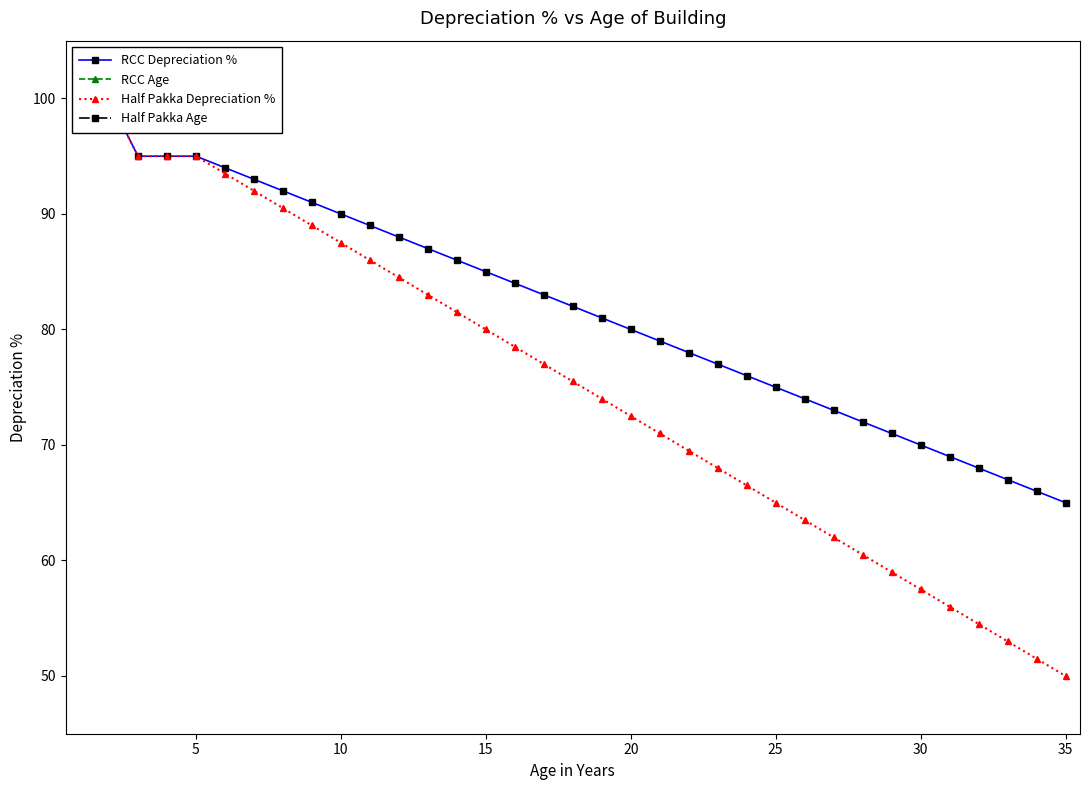

What are all the series names shown in the legend?

RCC Depreciation %, RCC Age, Half Pakka Depreciation %, Half Pakka Age